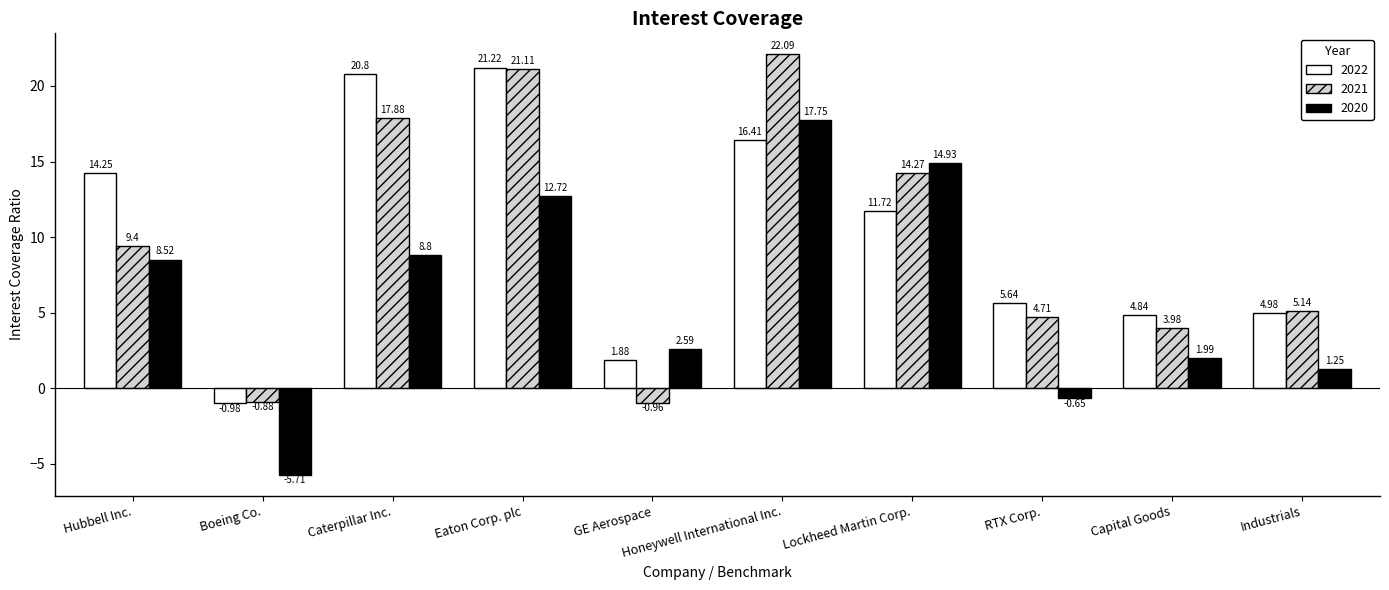

What is the label of the 6th bar from the right?

GE Aerospace